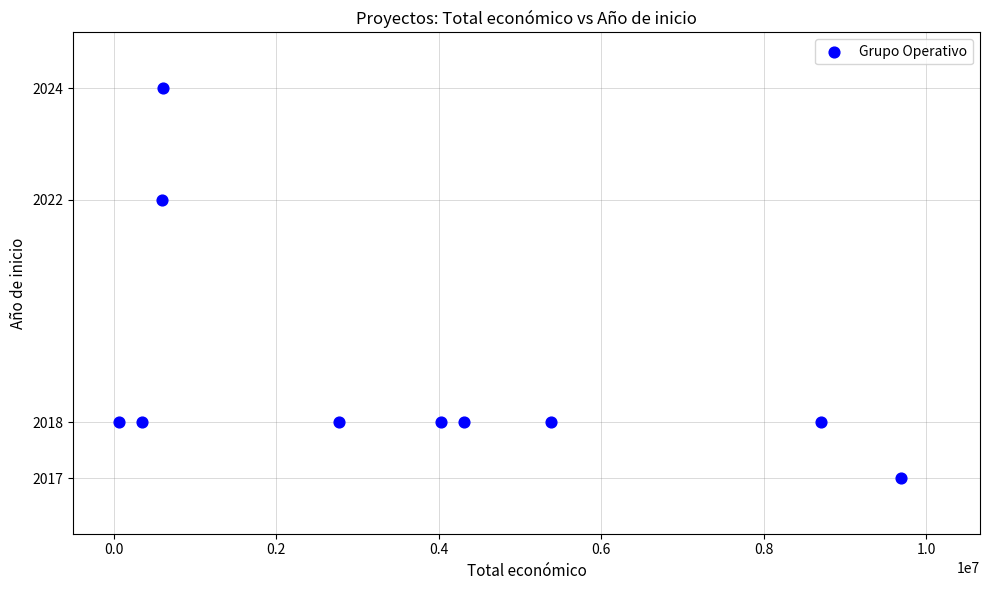

What is the range of Y values (max minus min)?

7